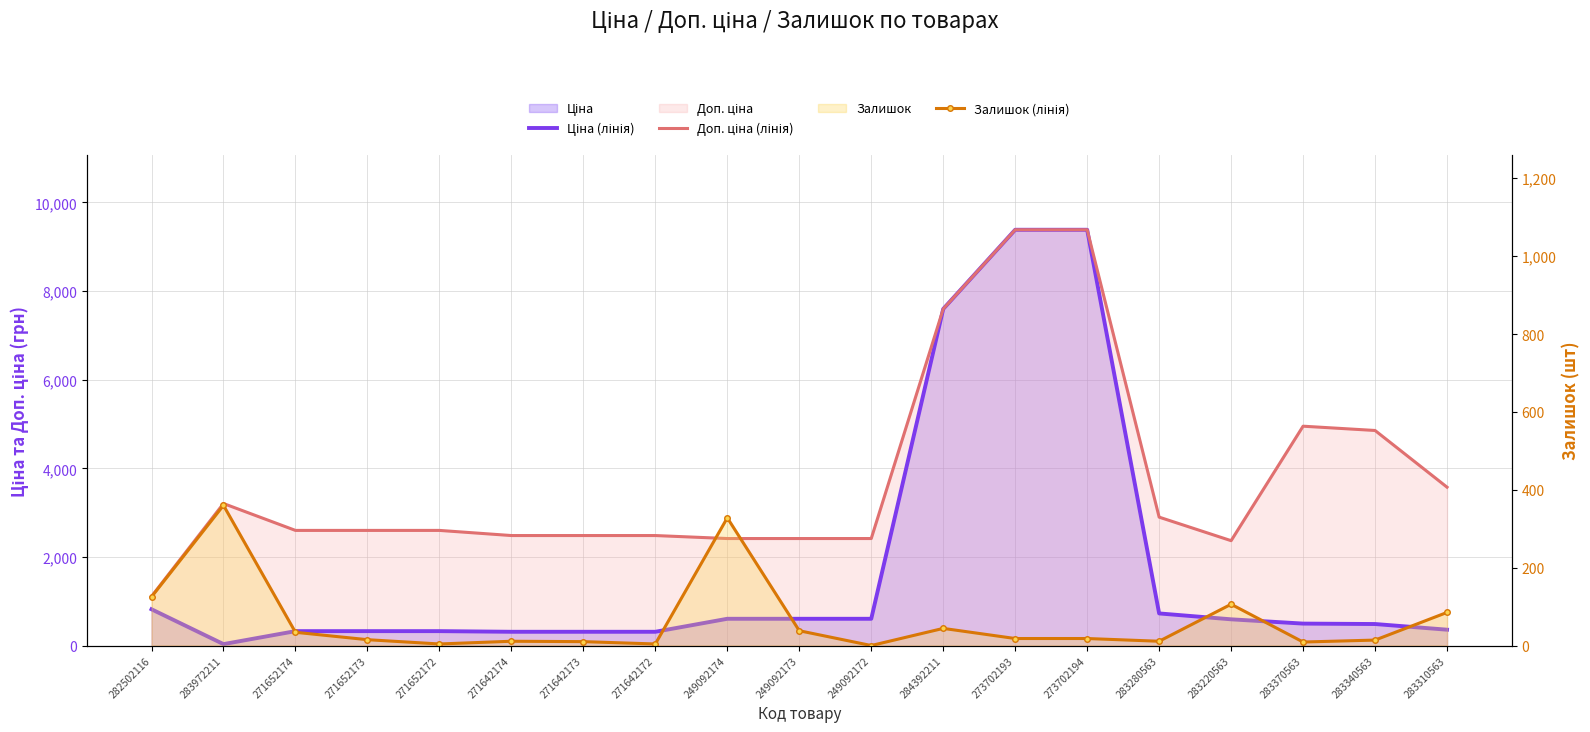

At which label does Доп. ціна (лінія) reach its minimum?

282502116